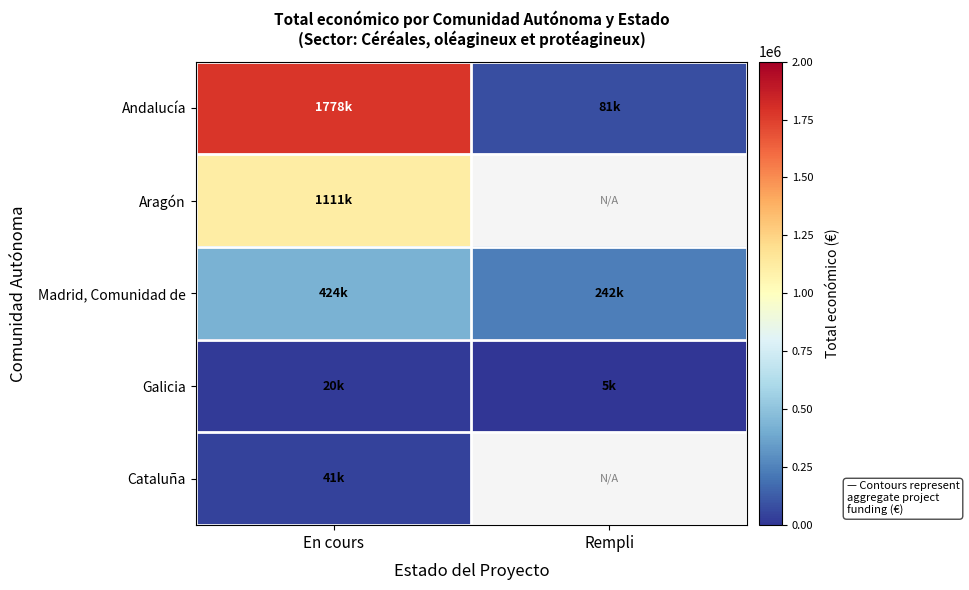

The value of Madrid, Comunidad de at En cours is 253790.8. True or false?

False